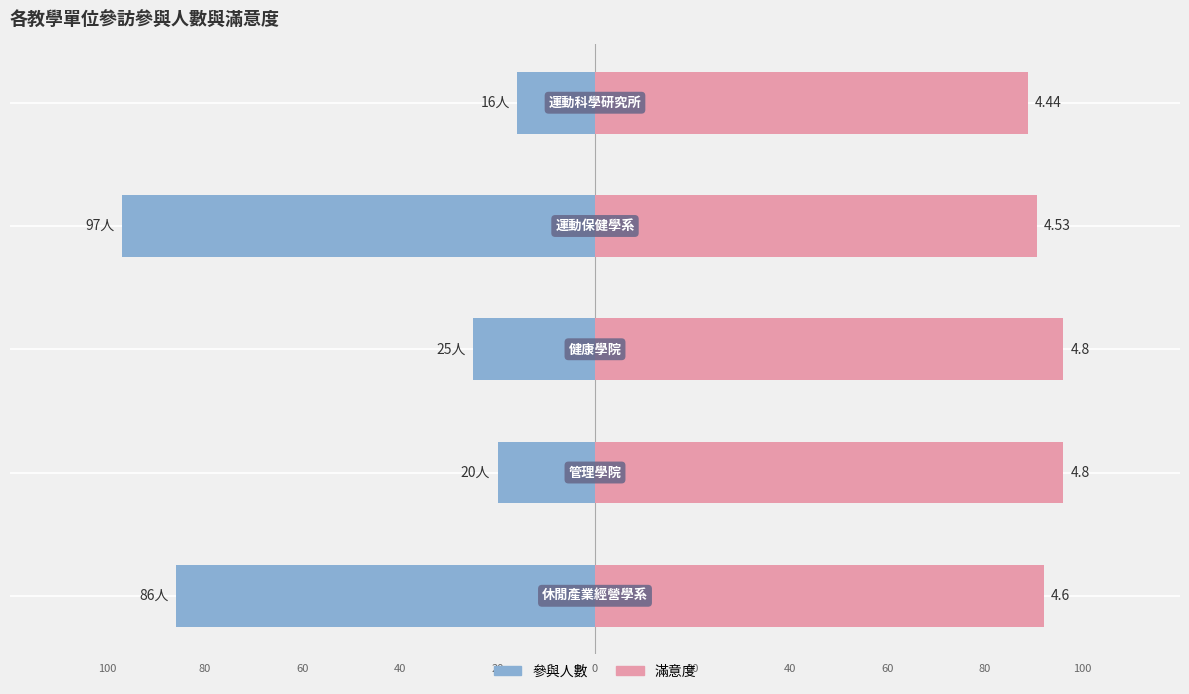

What is the difference between the maximum and minimum values in the 滿意度(×20) series?

7.2